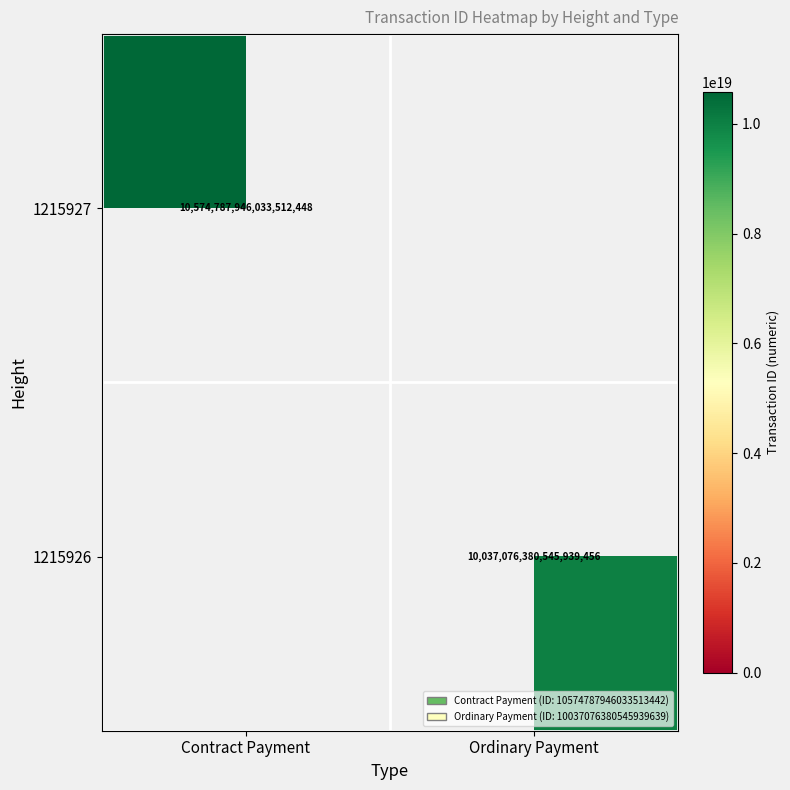

Is it true that 1215926 equals 4932876652912671744 at Ordinary Payment?

False